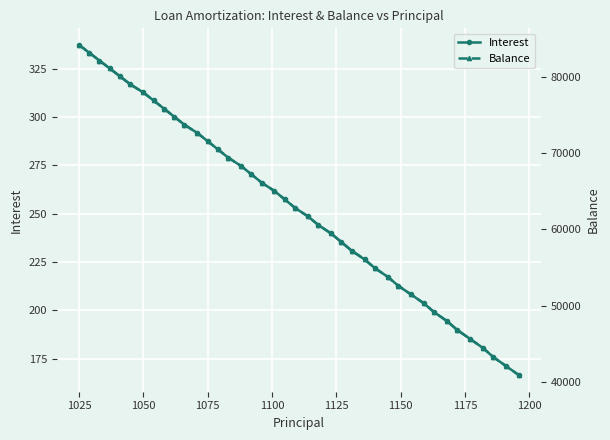

True or false: Interest has more than 0 points higher than both neighbors.

False